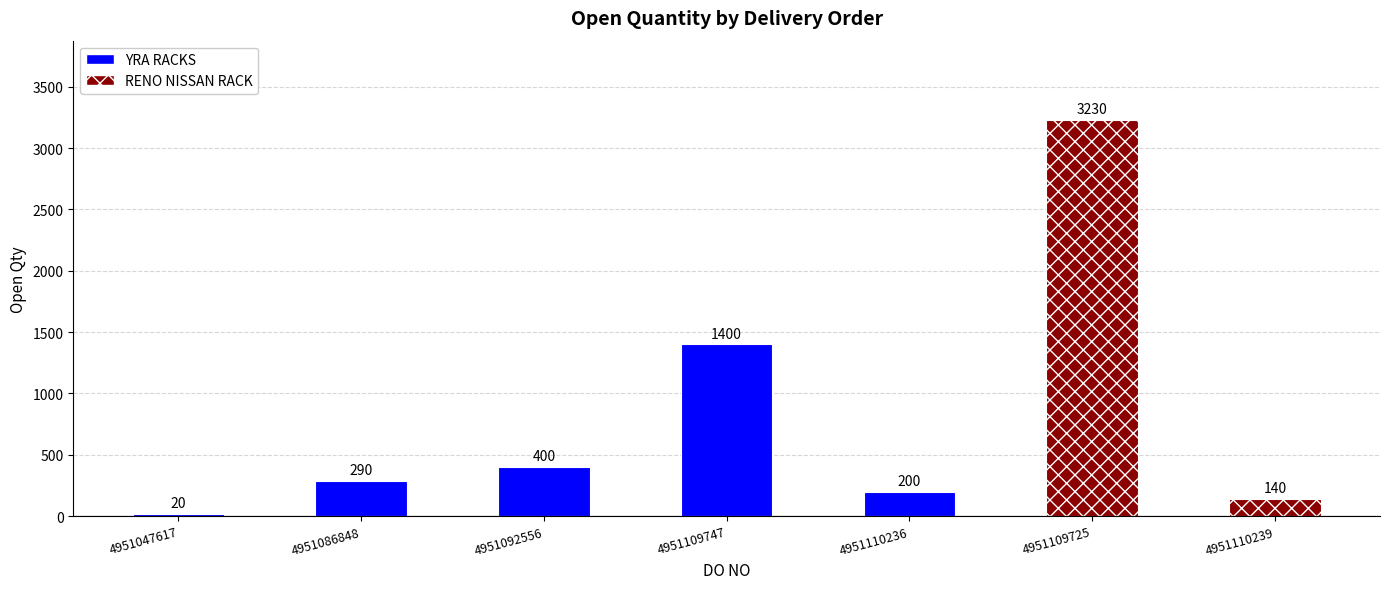

What is the minimum value shown in the chart?

20